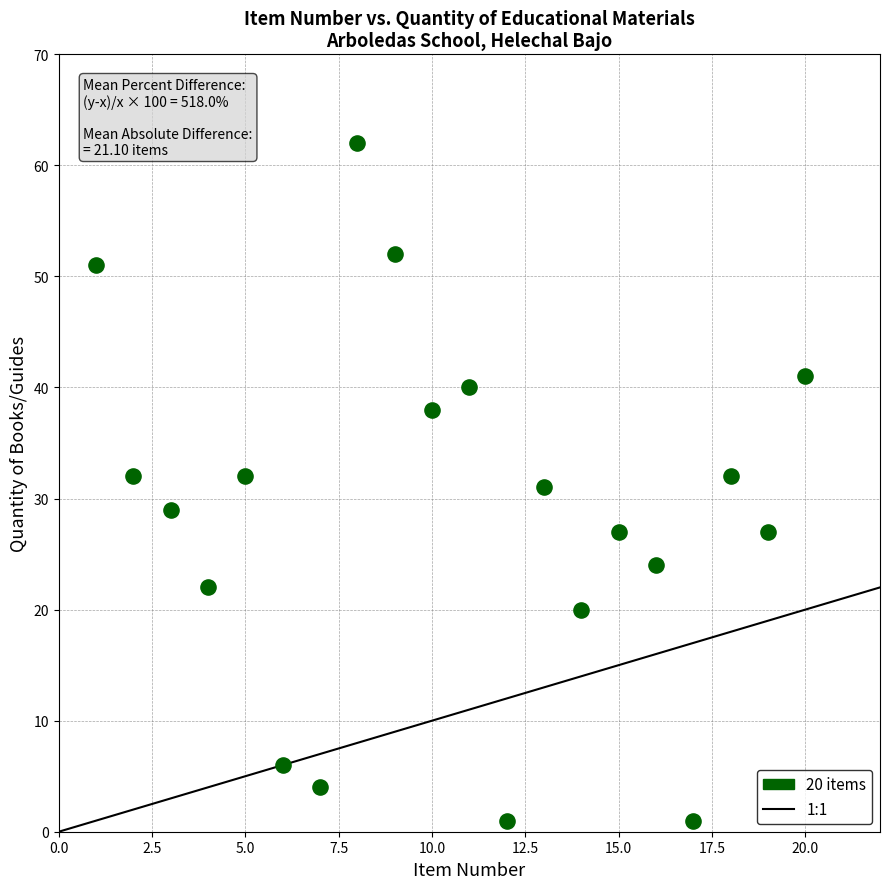

What is the range of Y values (max minus min)?

61